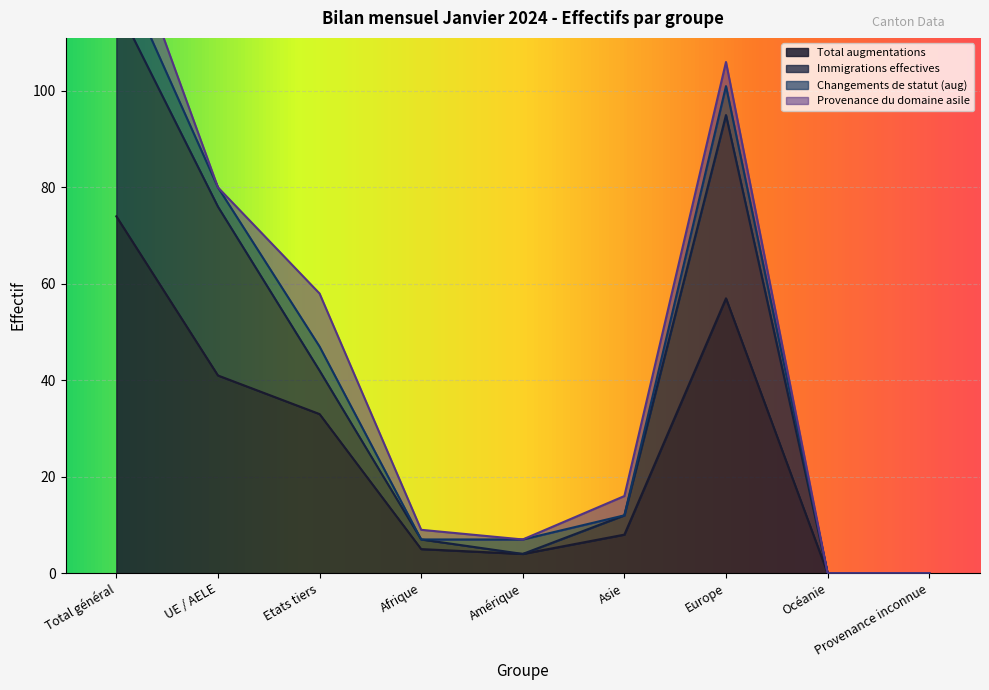

The value of Total augmentations at Océanie is -28. True or false?

False